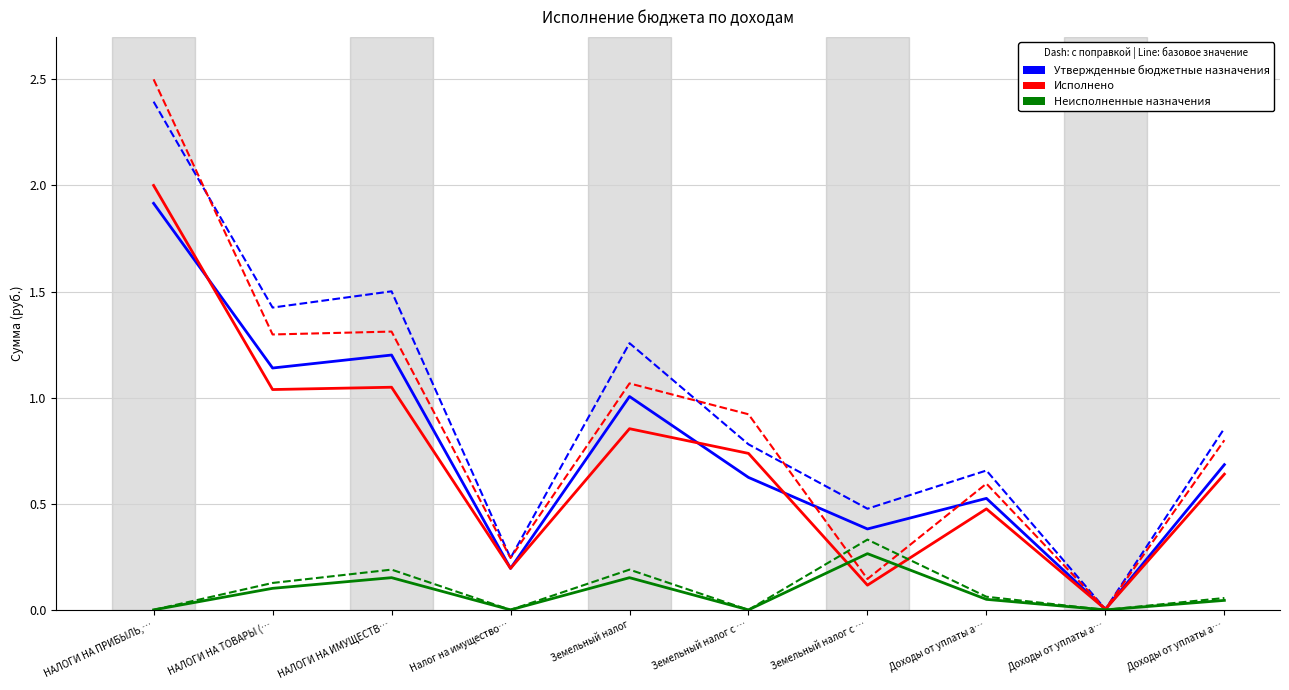

At which label does Исполнено reach its minimum?

Доходы от уплаты а…